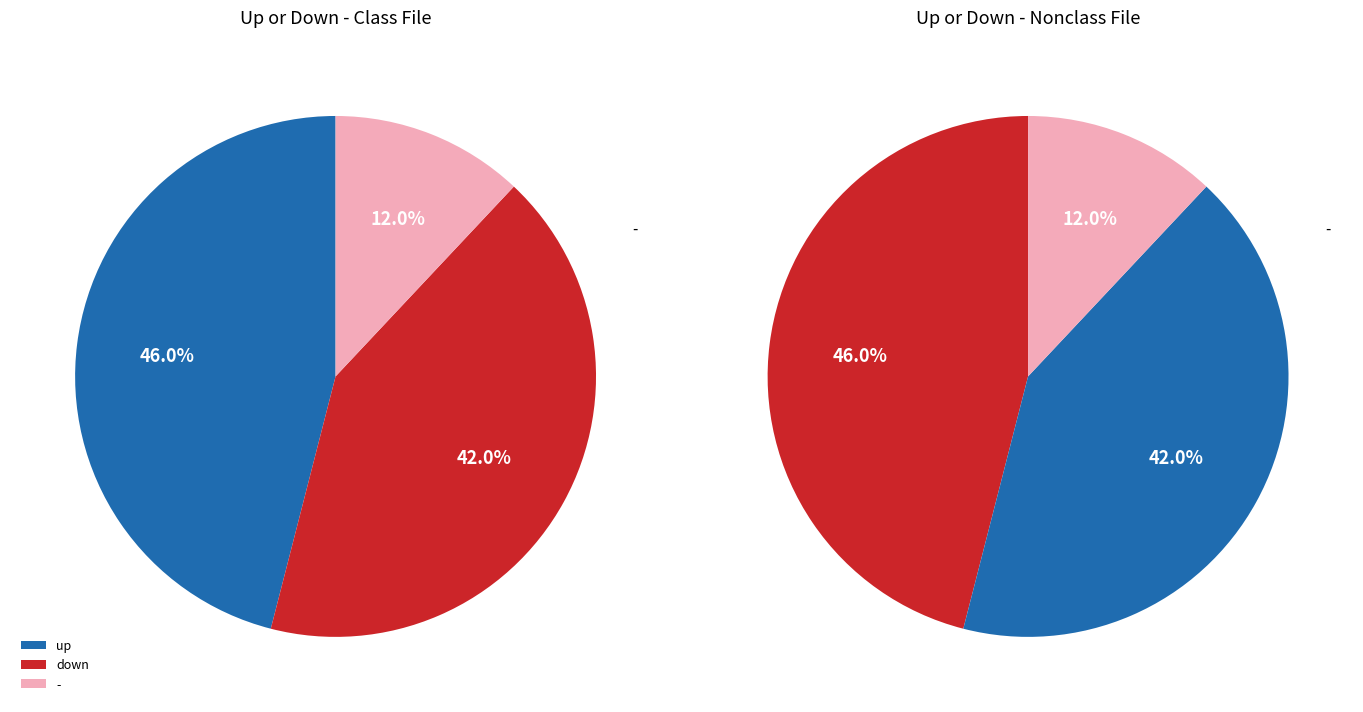

Is it true that down is 42% of the pie?

True